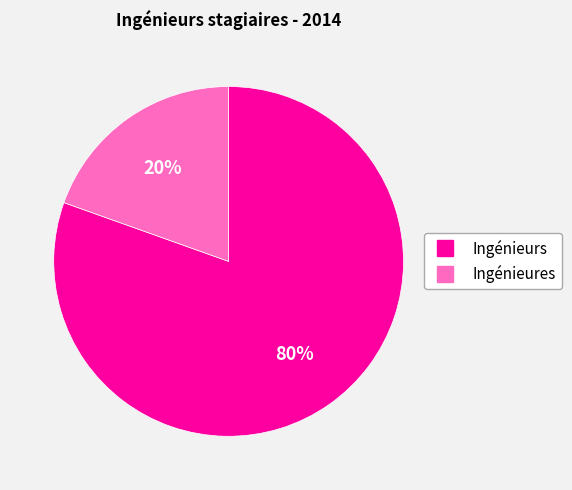

How many segments does this pie chart have?

2